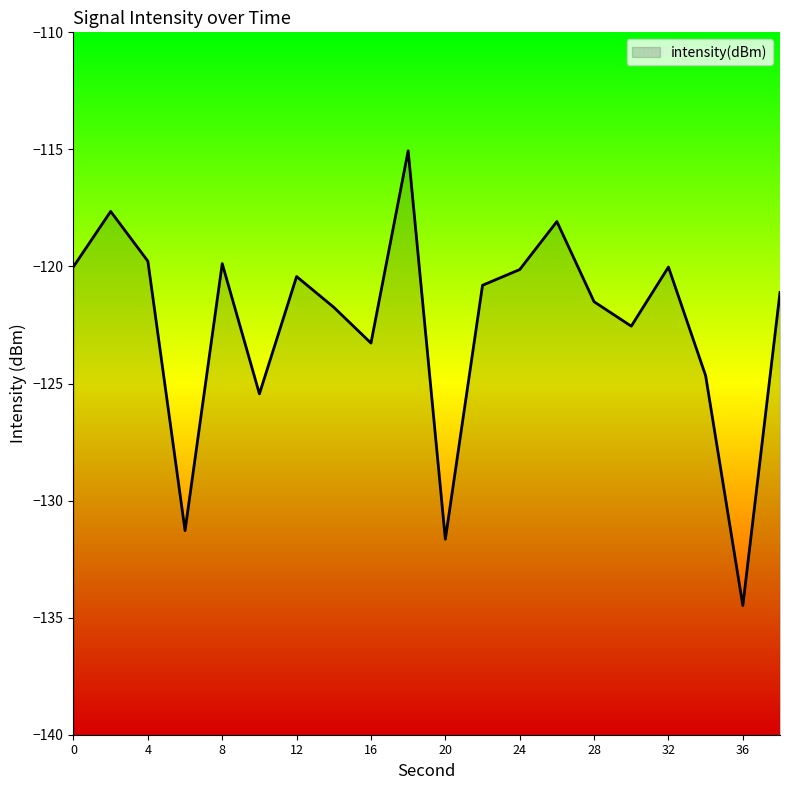

What is the sum of all values?

-2449.5